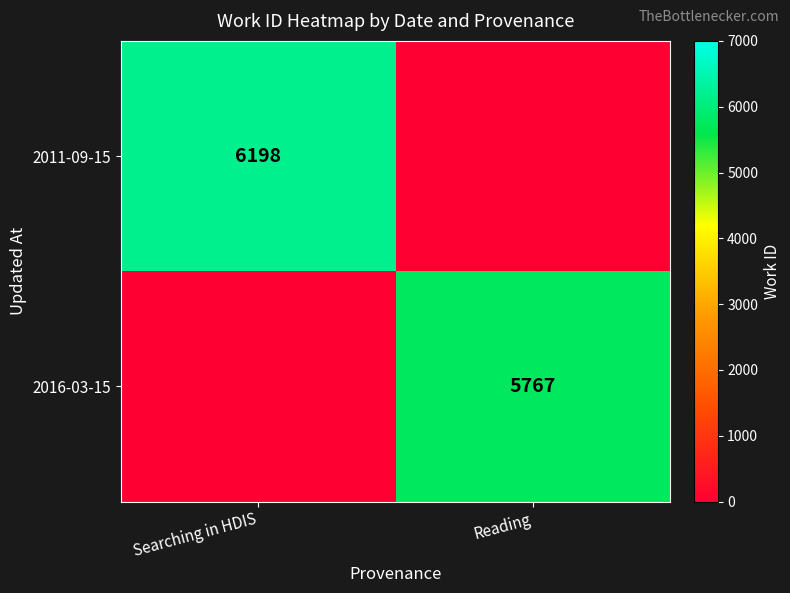

Is it true that 2011-09-15 equals 6198 at Searching in HDIS?

True